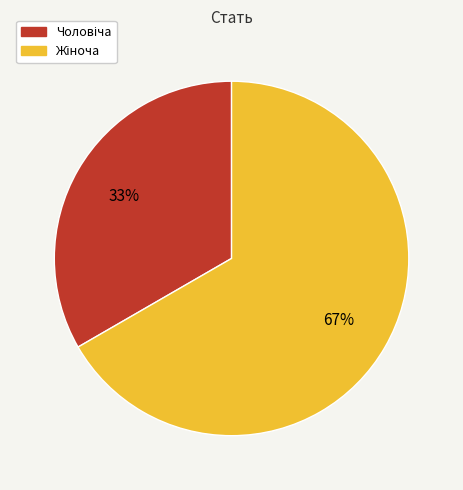

To the nearest percent, what is the average slice percentage?

50%